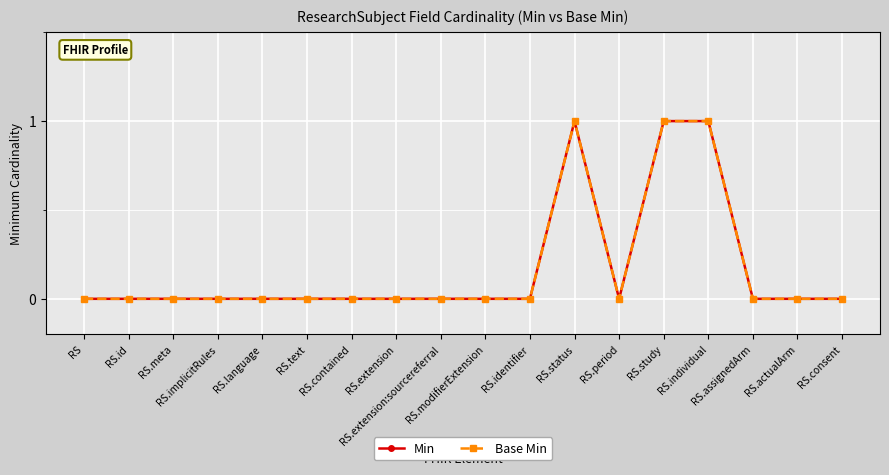

Reading left to right, what are all the values shown in this chart?

Min: 0	0	0	0	0	0	0	0	0	0	0	1	0	1	1	0	0	0
Base Min: 0	0	0	0	0	0	0	0	0	0	0	1	0	1	1	0	0	0